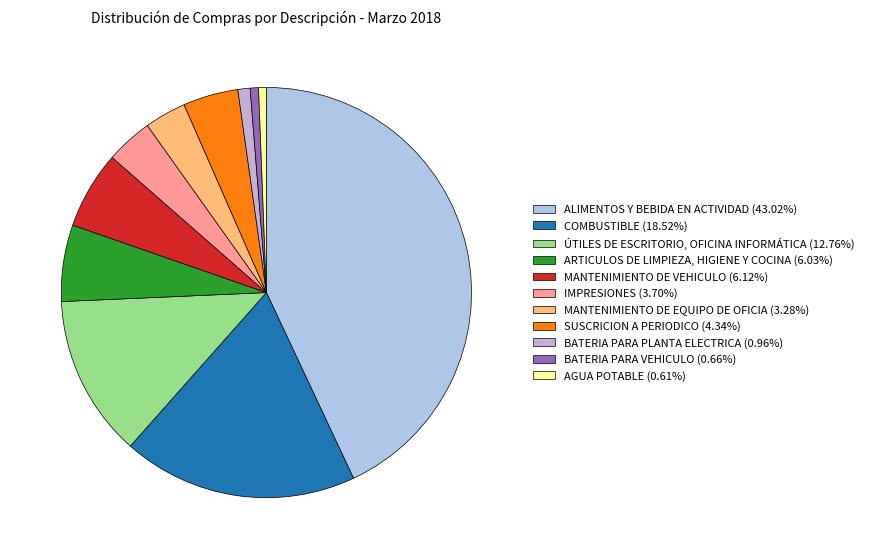

Approximately how many times larger is the value at MANTENIMIENTO DE VEHICULO compared to MANTENIMIENTO DE EQUIPO DE OFICIA?

1.9